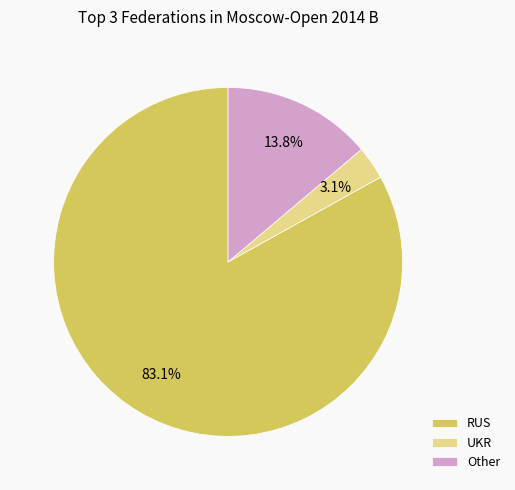

How many slices are in this pie chart?

3